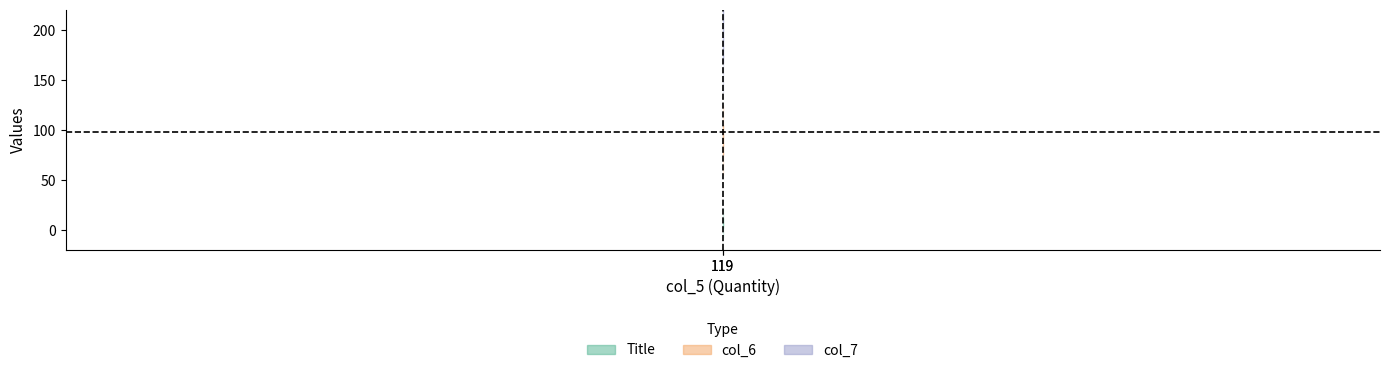

Reading right to left, list all the values displayed in this chart.

Title: 119=7.0	119=8.0
col_6: 119=90.0	119=110.0
col_7: 119=197.0	119=90.0